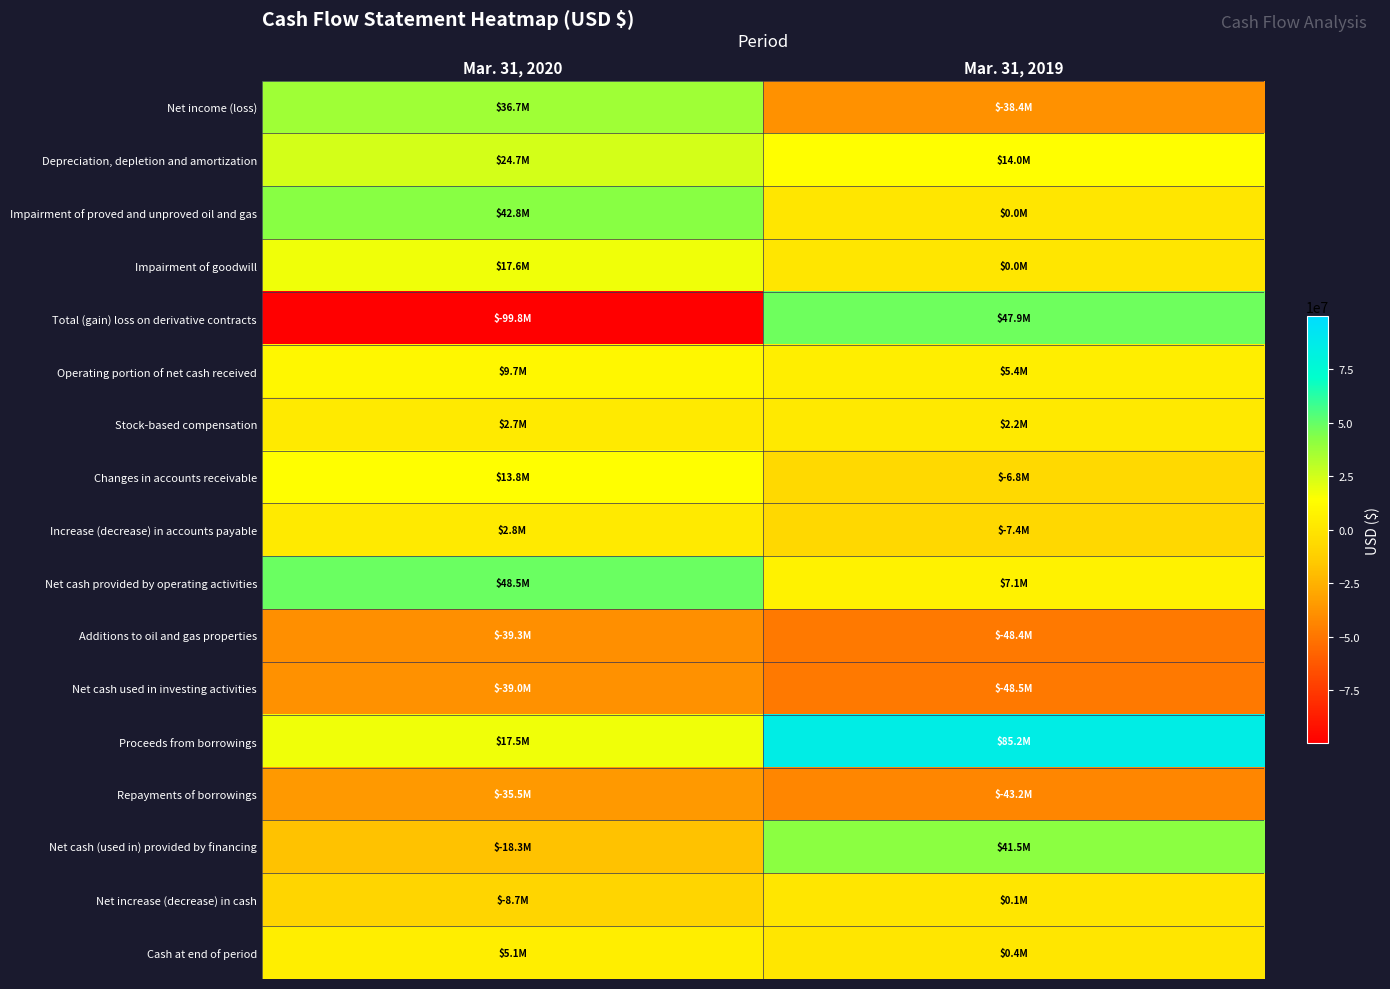

What is the minimum value shown in the chart?

-99784000